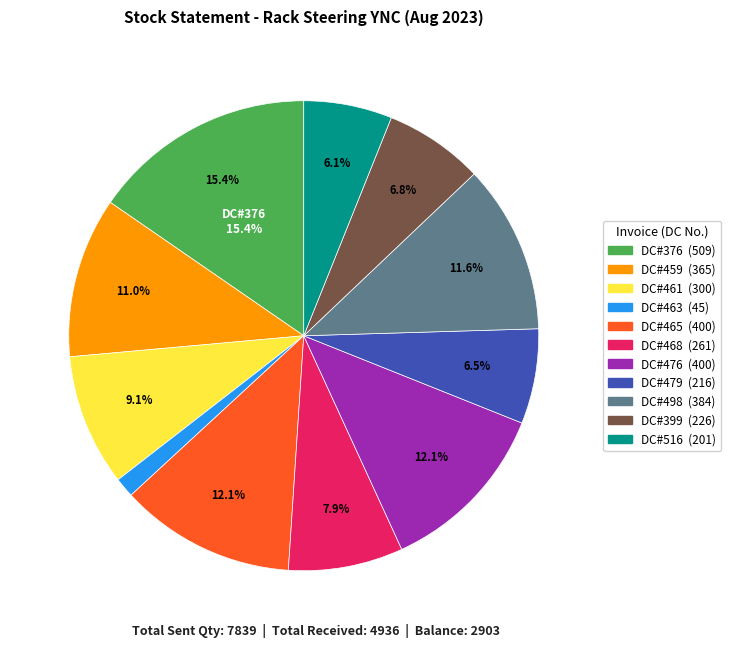

What is the largest slice in the pie chart?

DC#376